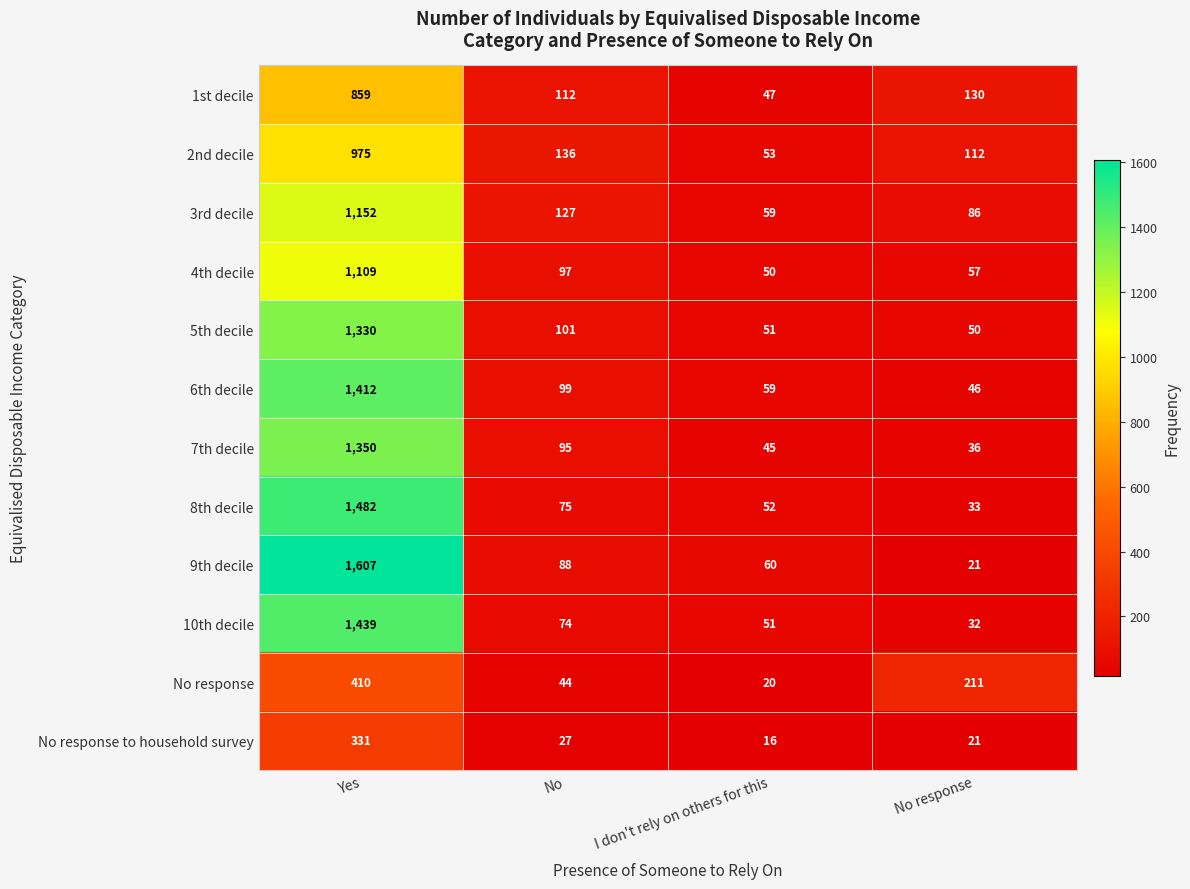

Where is 4th decile nearest to the value 579?

No